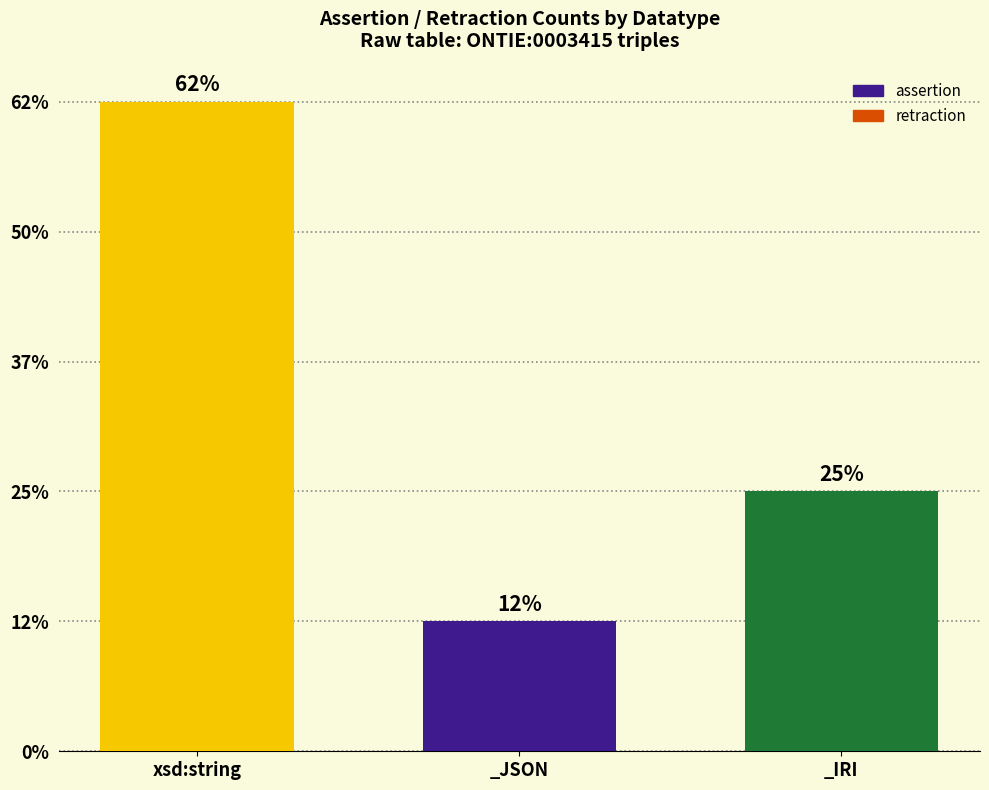

Are the bars grouped side by side (vs. stacked)?

No